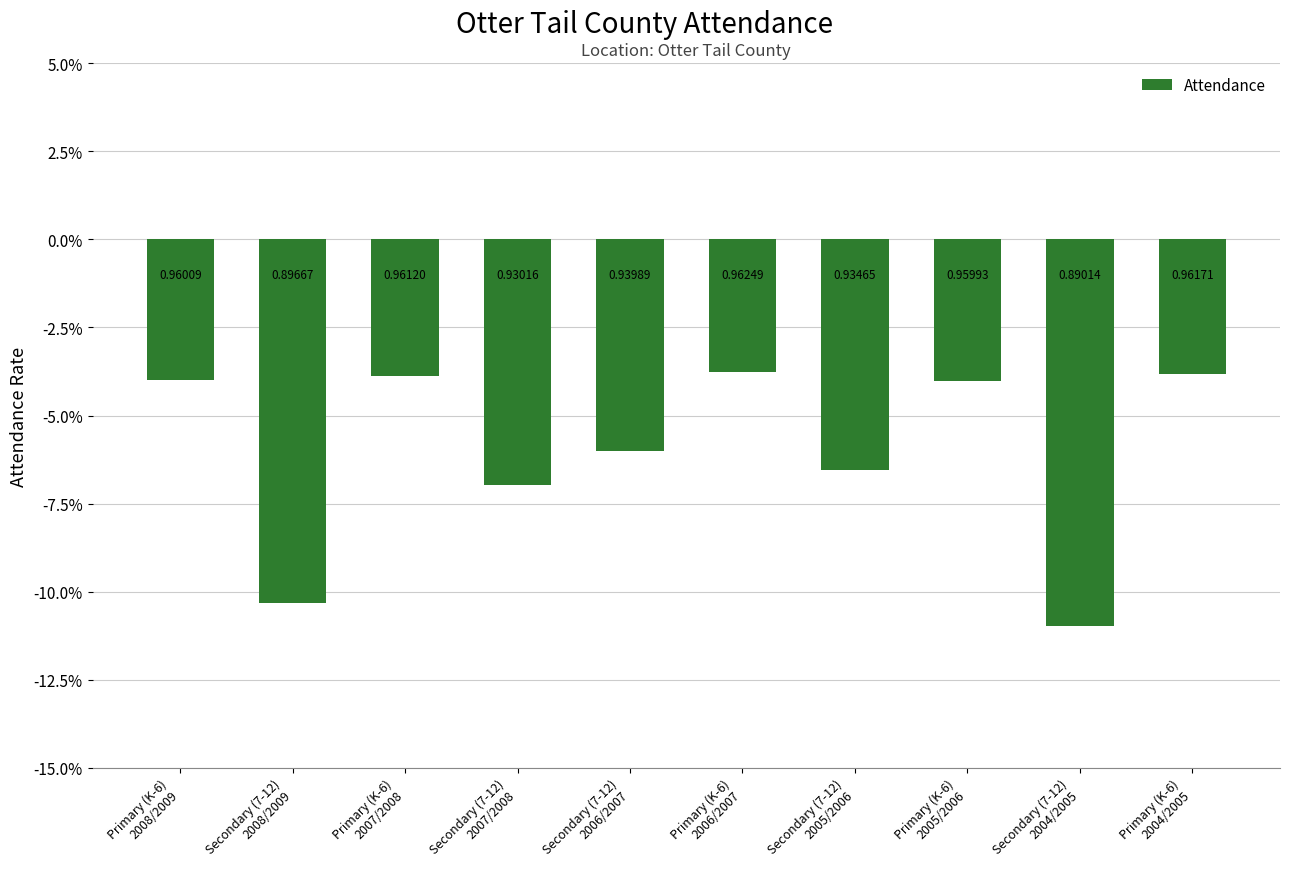

Are the bars horizontal?

No